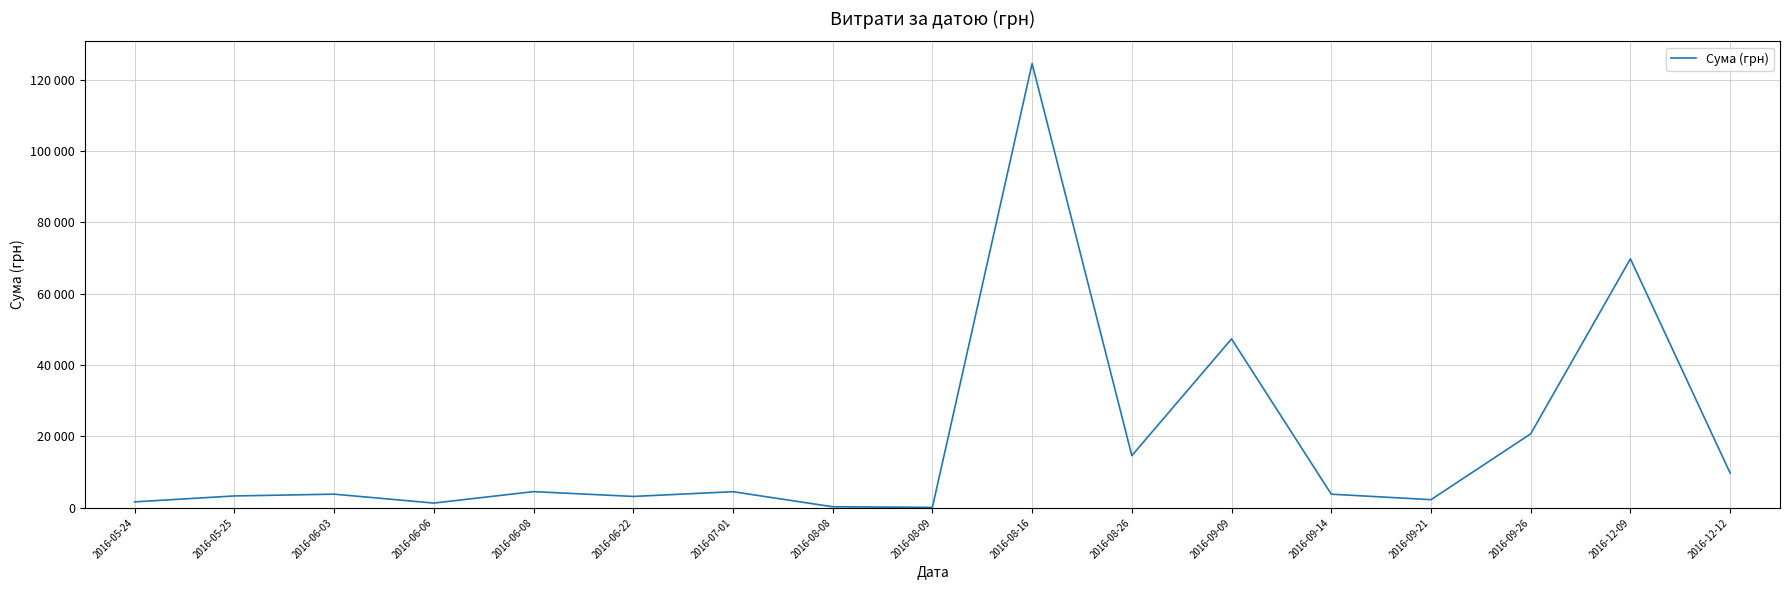

Does the chart have visible grid lines?

Yes